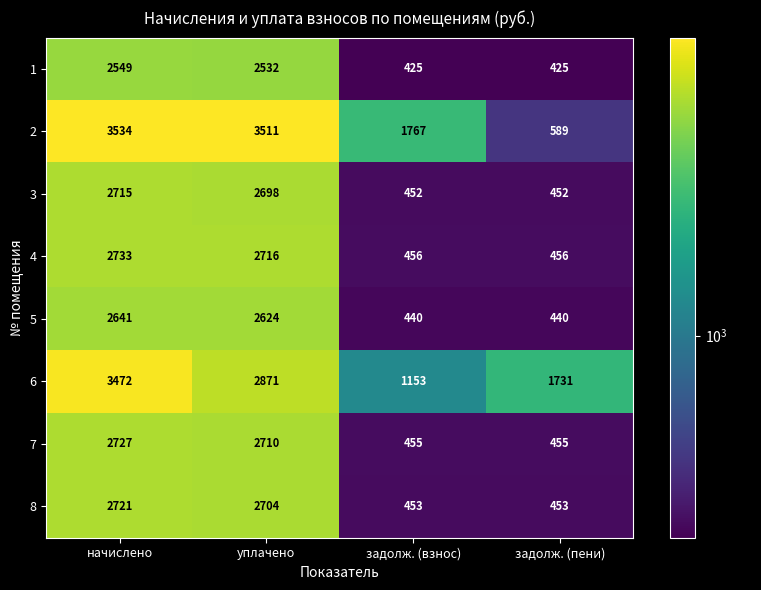

What is the total value across all series at задолж. (пени)?

5001